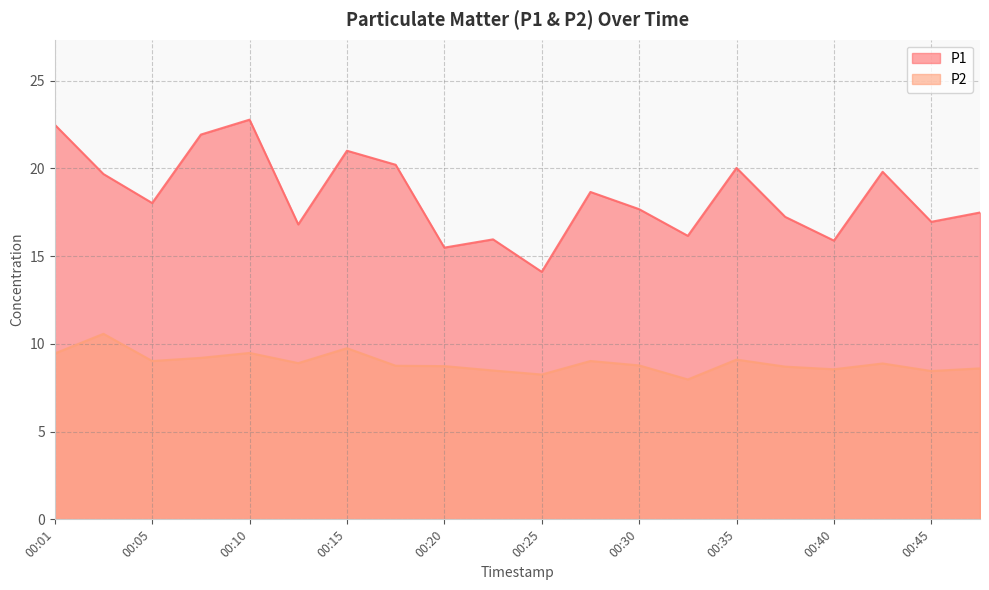

Rank the series at 00:23 from lowest to highest value.

P2, P1